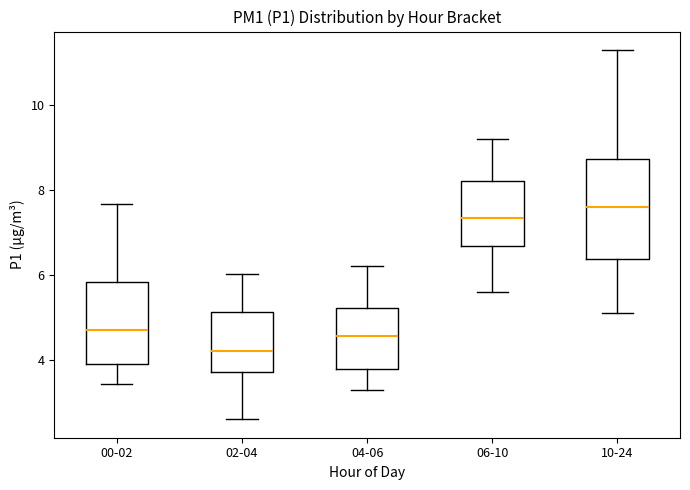

Which box has the highest median line?

10-24